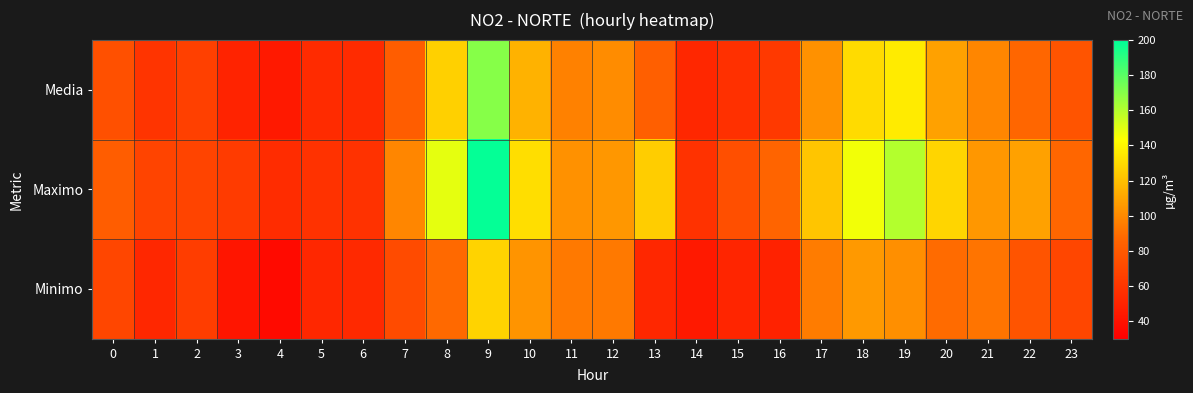

Reading left to right, extract all data points from this chart.

Media: 0=75	1=59	2=66	3=50	4=44	5=54	6=54	7=82	8=126	9=170	10=115	11=97	12=101	13=83	14=52	15=57	16=62	17=103	18=130	19=136	20=109	21=99	22=87	23=77
Maximo: 0=82	1=68	2=68	3=63	4=55	5=58	6=58	7=99	8=149	9=199	10=131	11=103	12=105	13=125	14=58	15=74	16=86	17=122	18=146	19=160	20=128	21=105	22=109	23=87
Minimo: 0=69	1=52	2=64	3=42	4=36	5=52	6=53	7=72	8=88	9=127	10=104	11=94	12=94	13=52	14=44	15=51	16=49	17=95	18=106	19=102	20=89	21=92	22=77	23=69